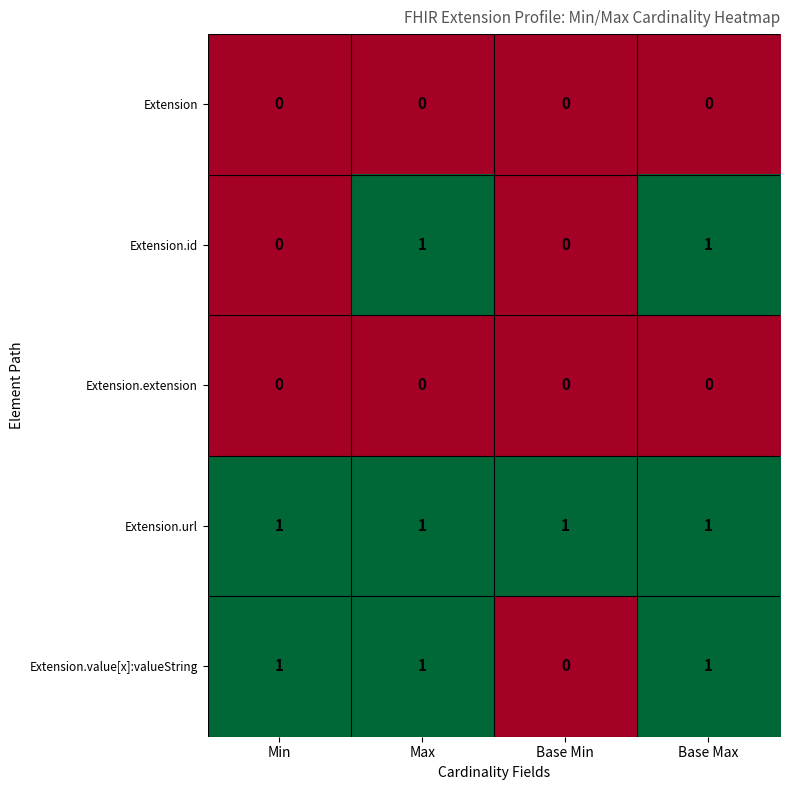

Which series changed the most between Min and Base Min?

Extension.value[x]:valueString